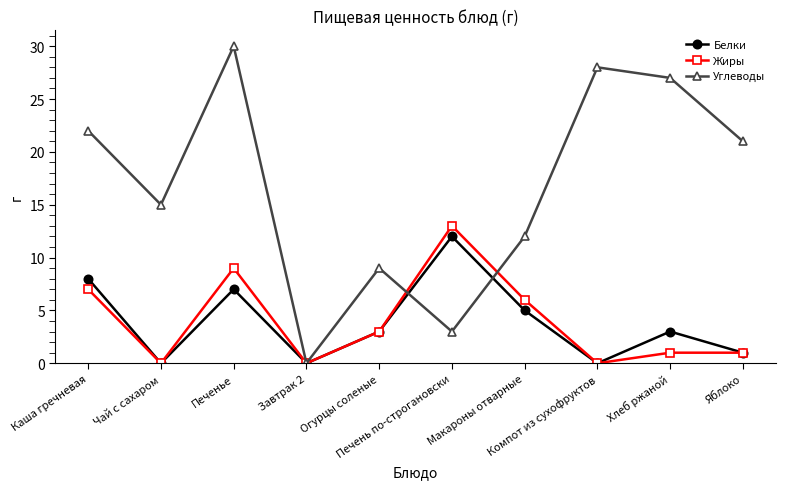

What is the difference between the highest and lowest values at Макароны отварные?

7